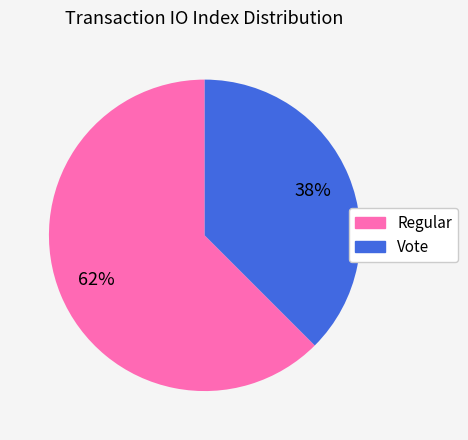

Which has a higher value, Vote or Regular?

Regular